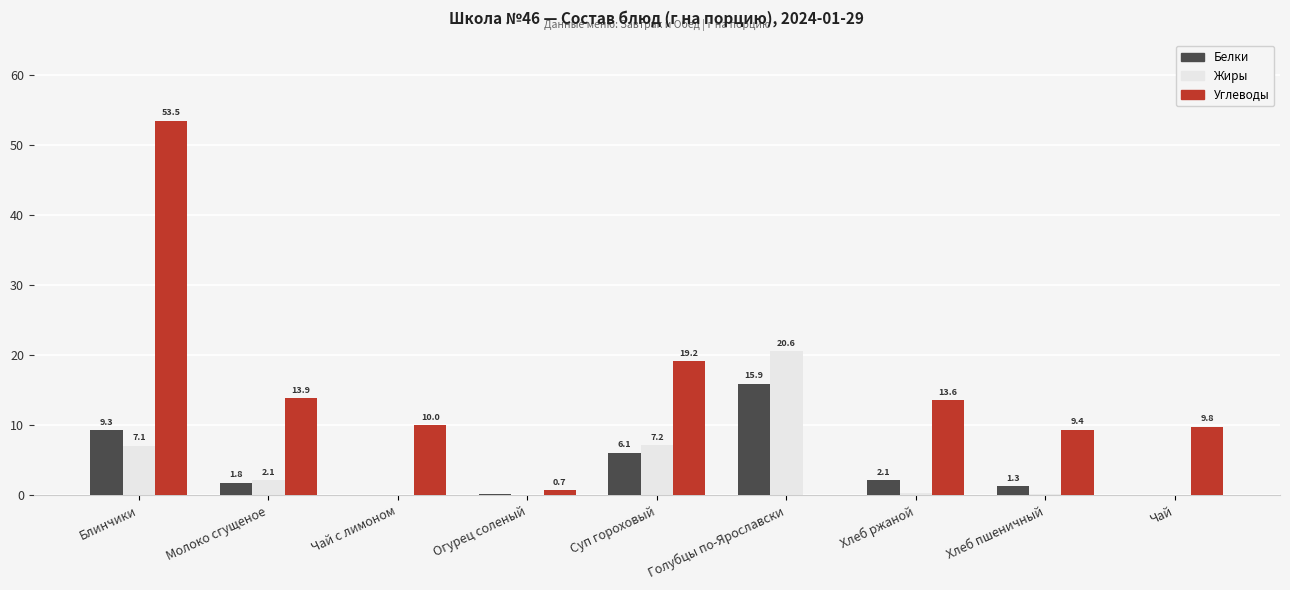

What is the spread (max minus min) of values at Суп гороховый?

13.1